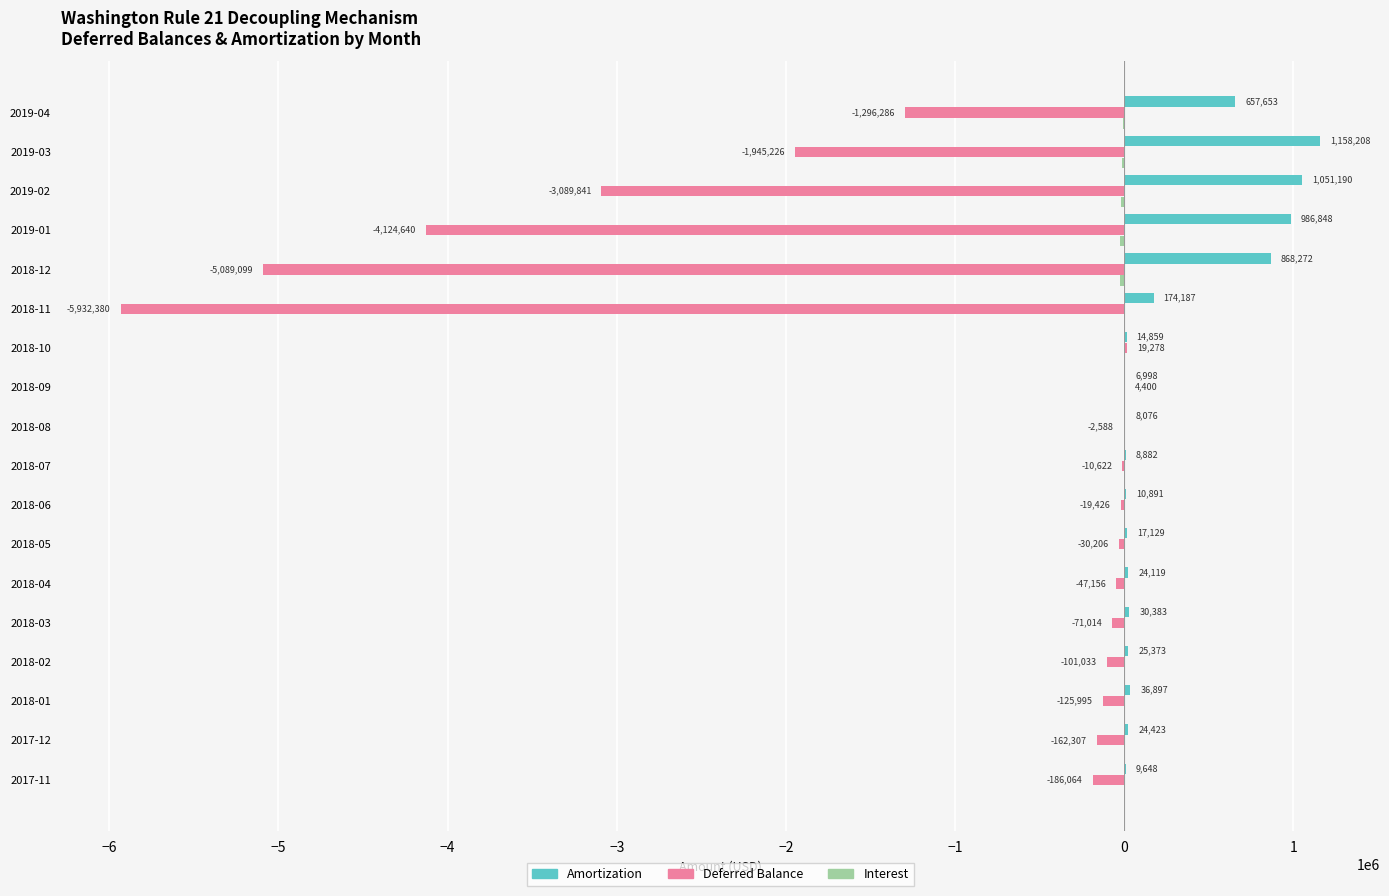

What is the average value of the Deferred Balance series?

-1233900.4